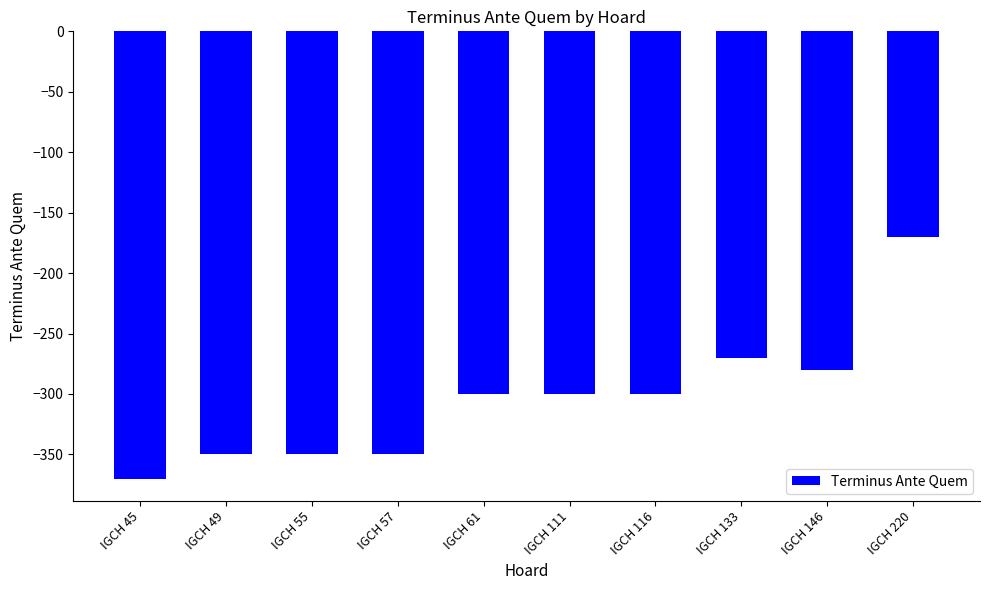

Does the chart contain stacked bars?

No